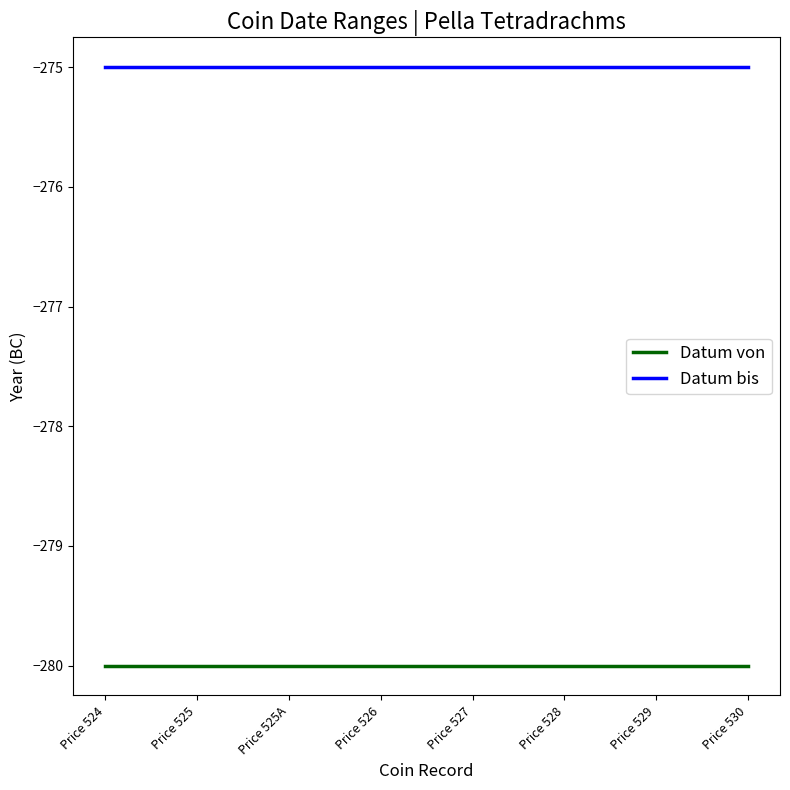

What position from the right is Price 524?

8